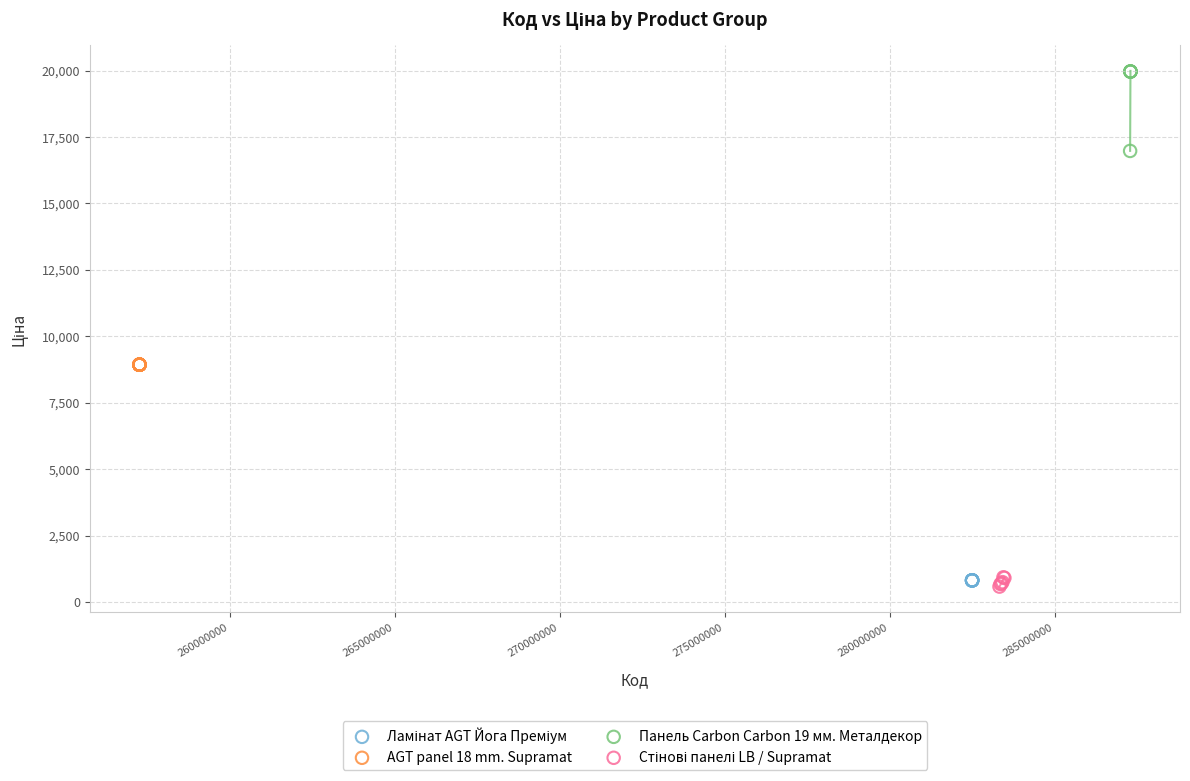

Which series contains the highest Y value?

Панель Carbon Carbon 19 мм. Металдекор